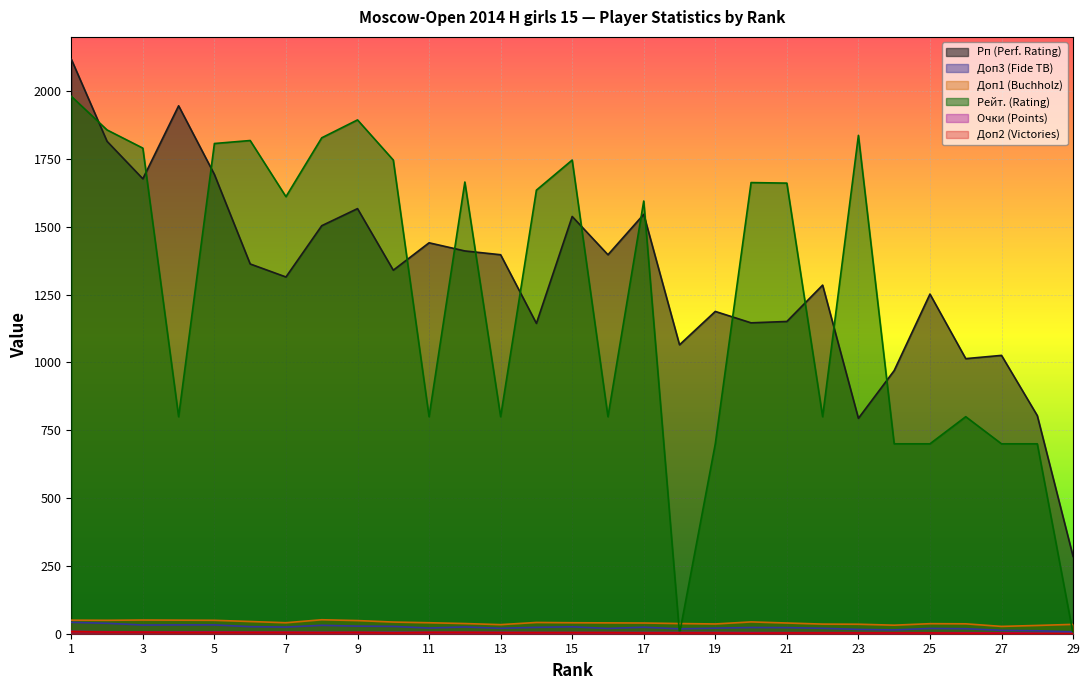

What is the maximum value for Рейт.?

1981.0